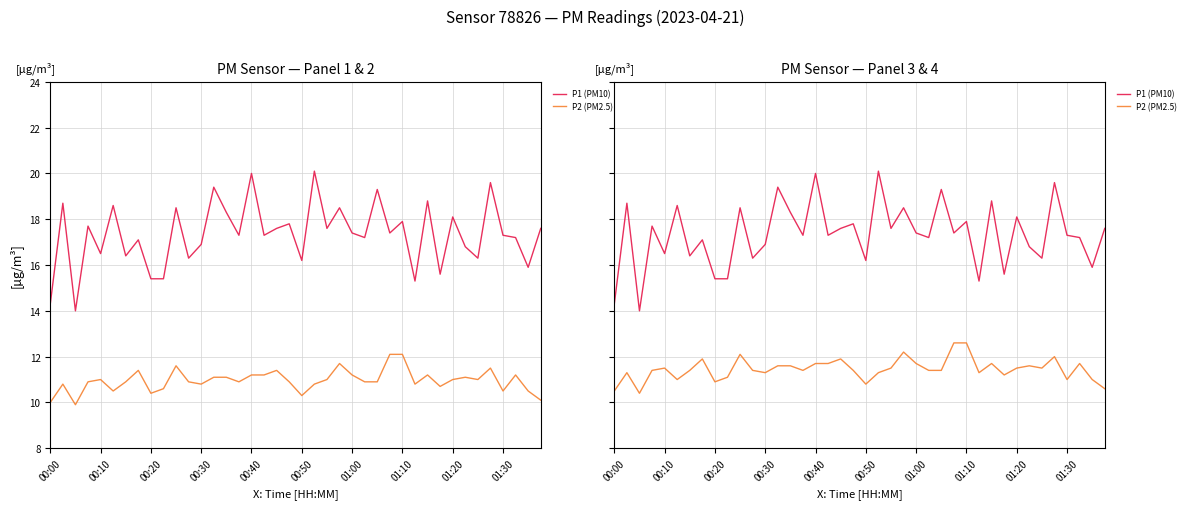

Rank the series by their maximum value, from highest to lowest.

P1 (PM10), P2 (PM2.5)